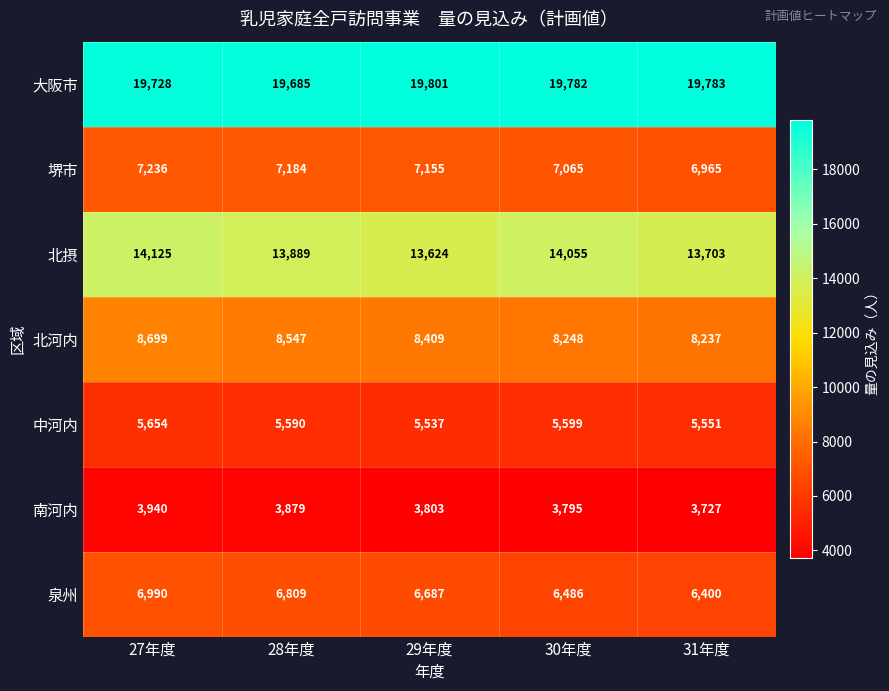

Which series changed the most between 30年度 and 31年度?

北摂